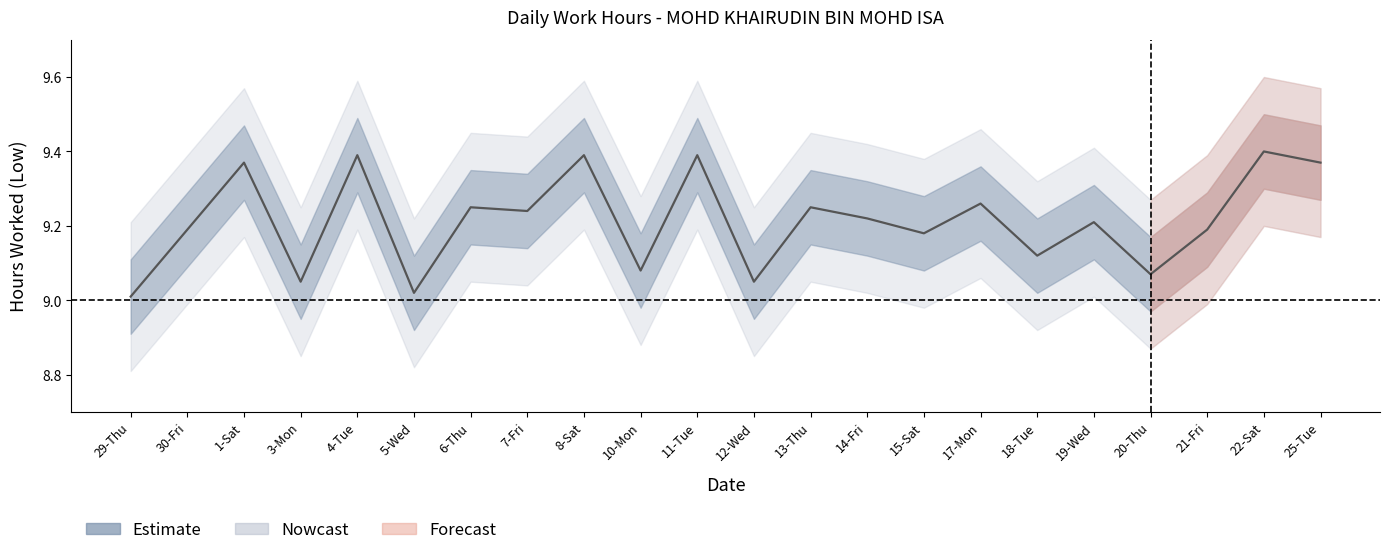

The value at 15-Sat is 9.2. True or false?

True